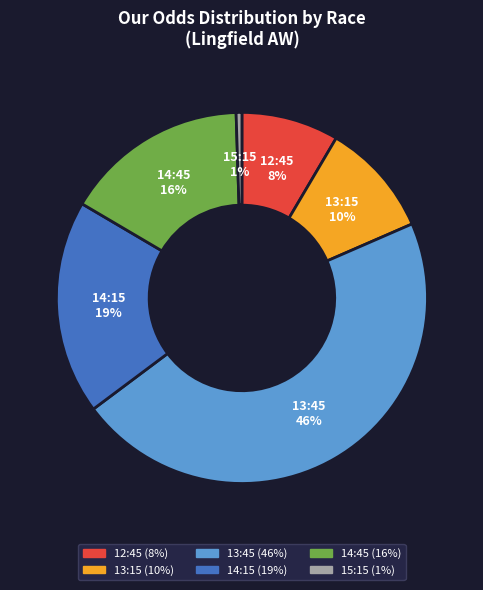

Does any single category account for the majority?

No